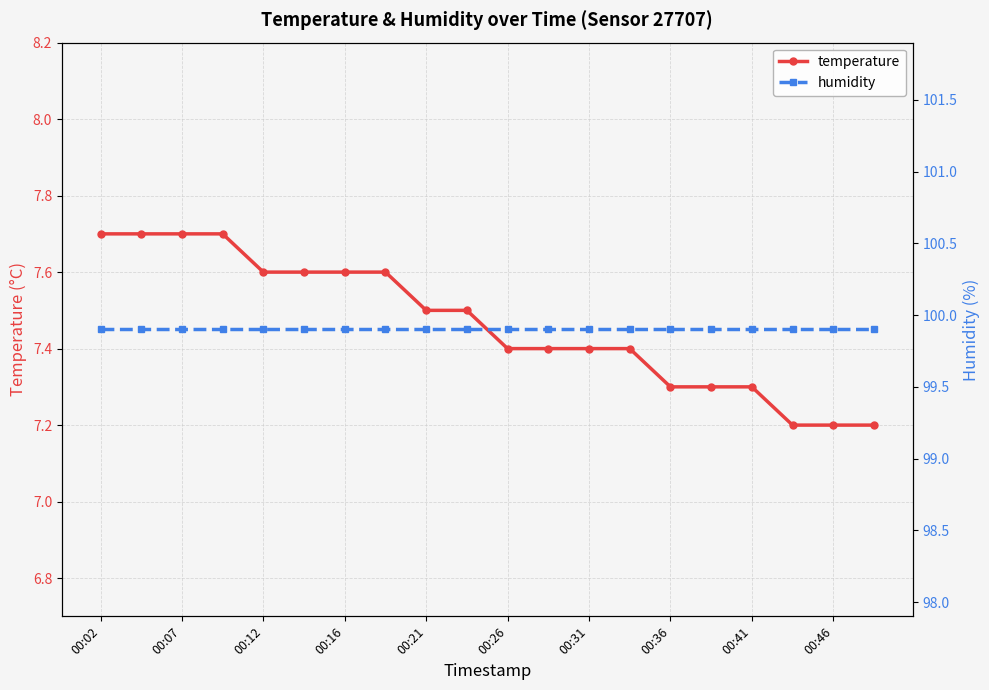

What is the highest value of the temperature series?

7.7